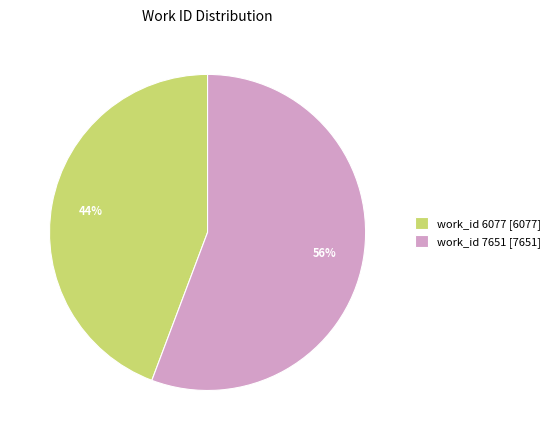

Does any single category account for the majority?

Yes